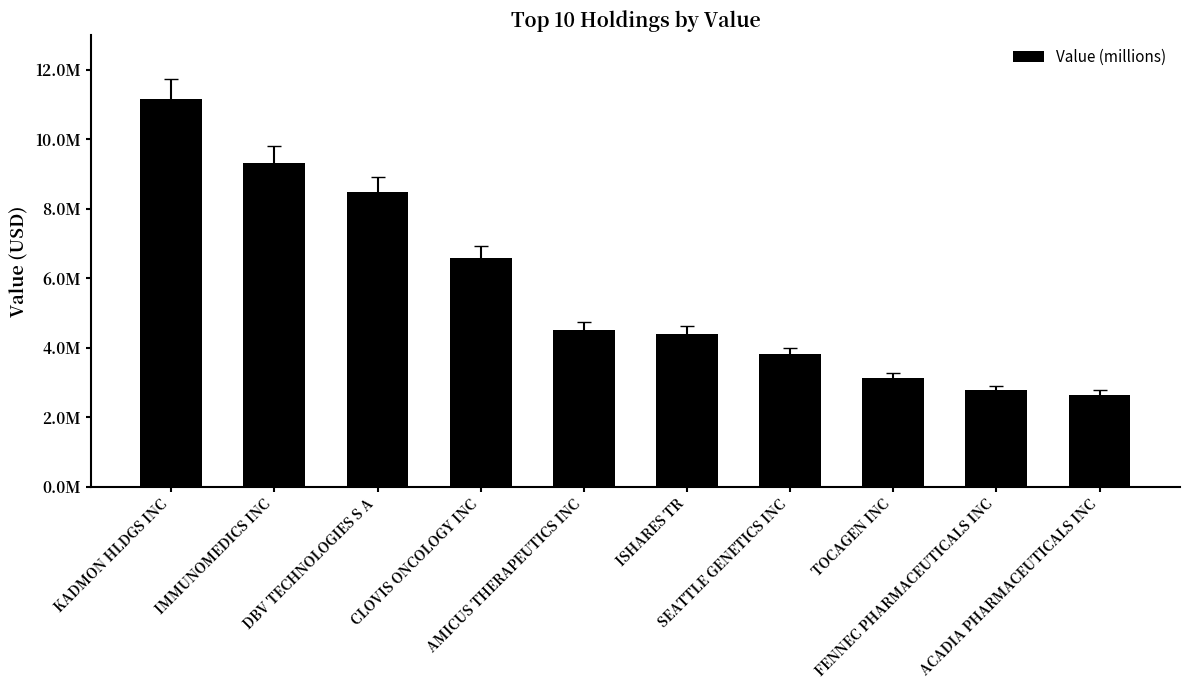

Does the chart contain any negative values?

No